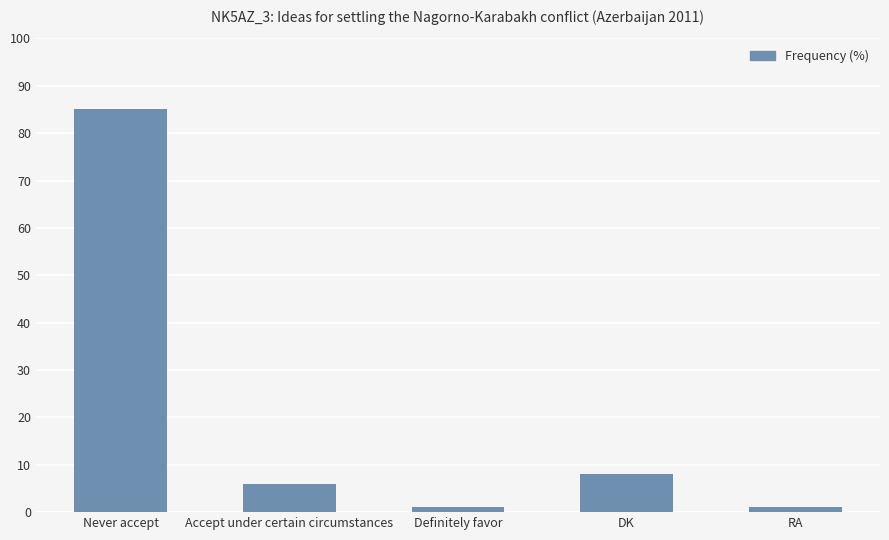

Does the chart contain any negative values?

No